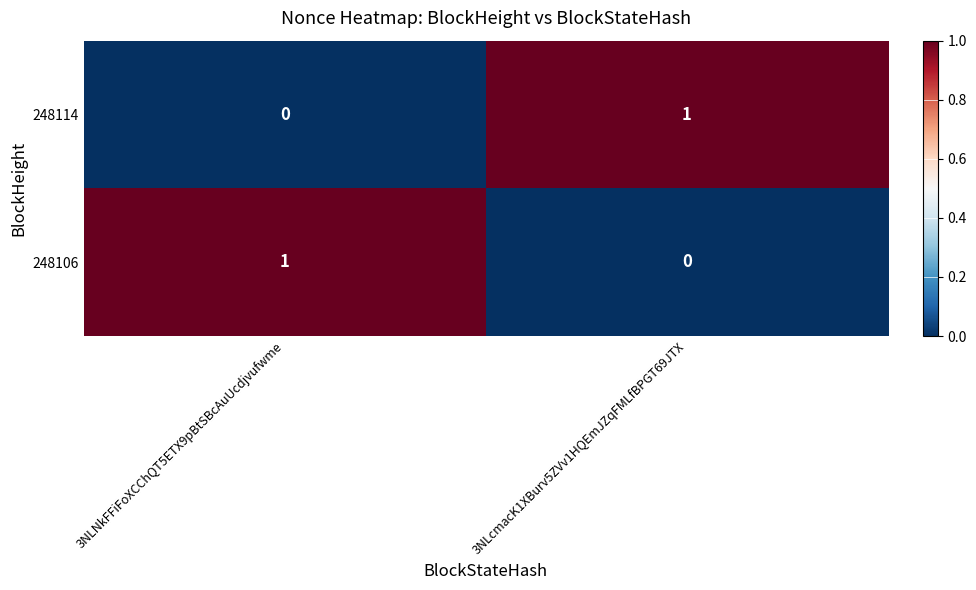

Reading left to right, what are all the values shown in this chart?

248114: 3NLNkFFiFoXCChQT5ETX9pBtSBcAuUcdjvufwme=0	3NLcmacK1XBurv5ZVv1HQEmJZqFMLfBPGT69JTX=1
248106: 3NLNkFFiFoXCChQT5ETX9pBtSBcAuUcdjvufwme=1	3NLcmacK1XBurv5ZVv1HQEmJZqFMLfBPGT69JTX=0